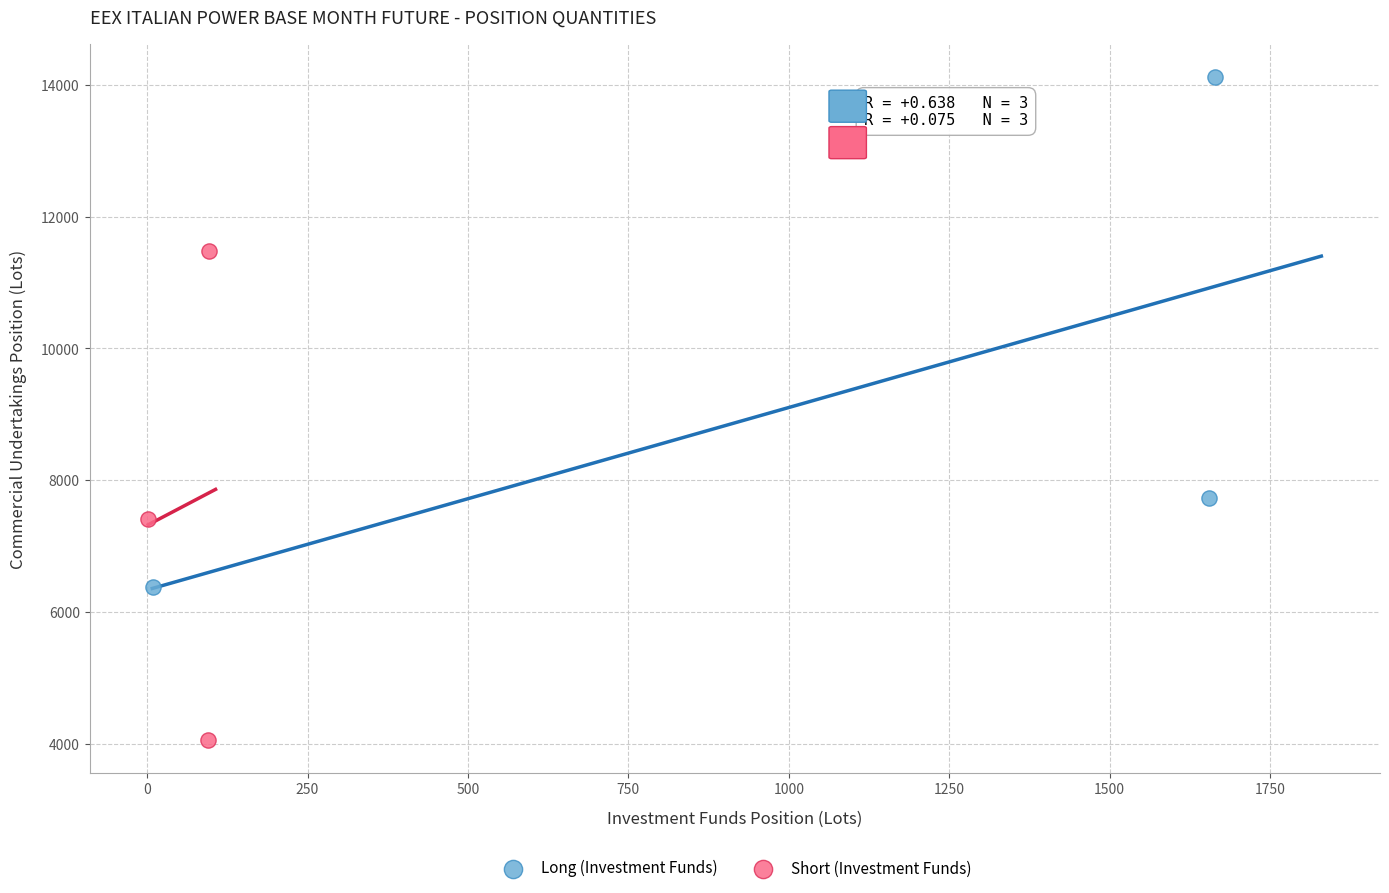

Which series contains the lowest Y value?

Short (Investment Funds)